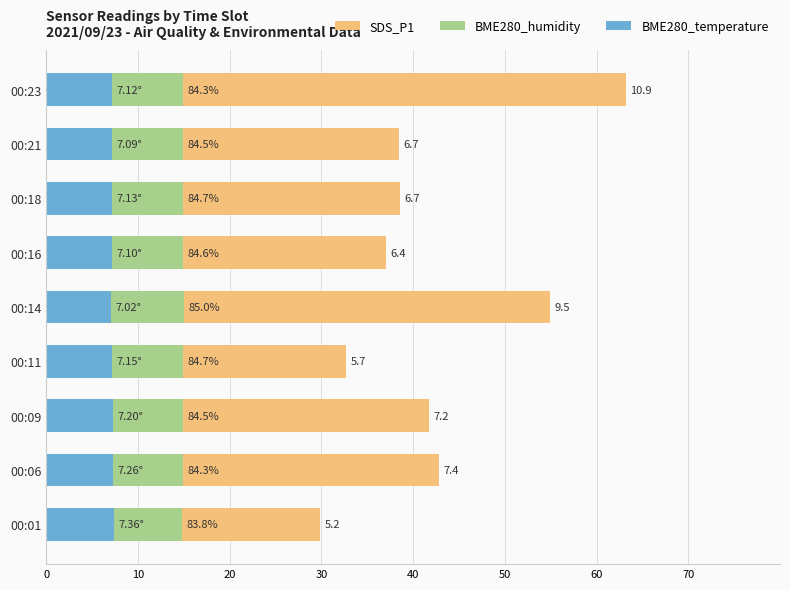

Between 00:21 and 00:23, which series saw the biggest shift?

SDS_P1